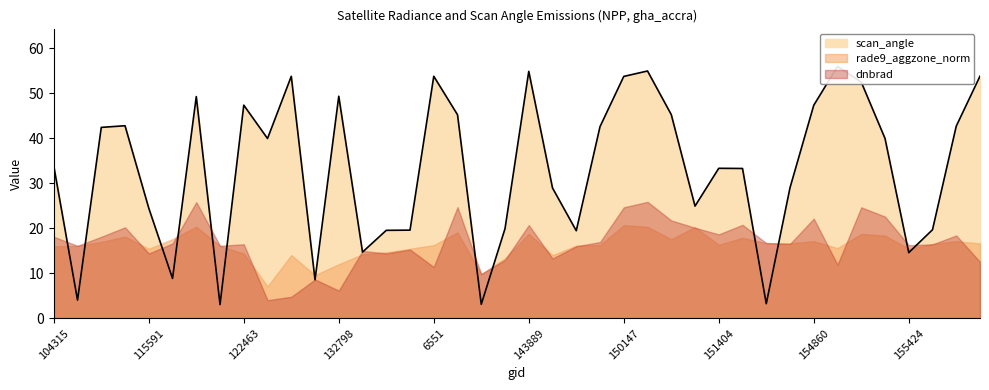

After their last crossing, which series has the higher values: scan_angle or rade9_aggzone_norm?

scan_angle